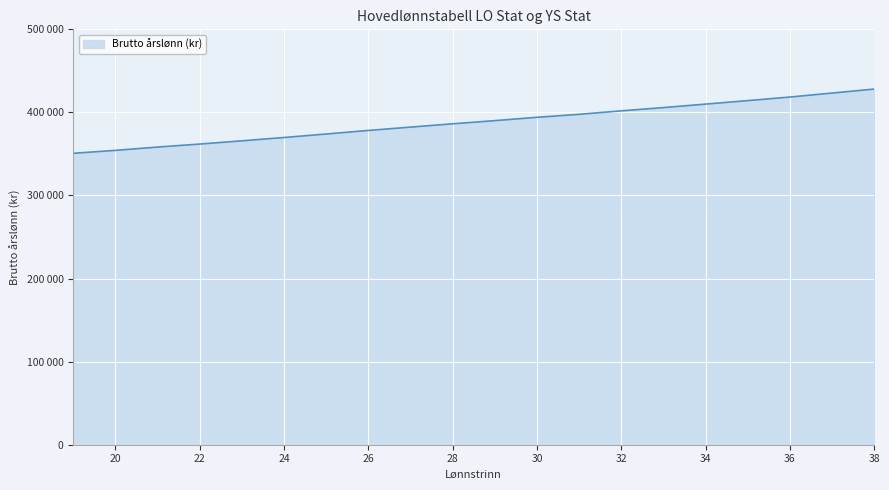

Does the chart display data point markers on the line(s)?

No